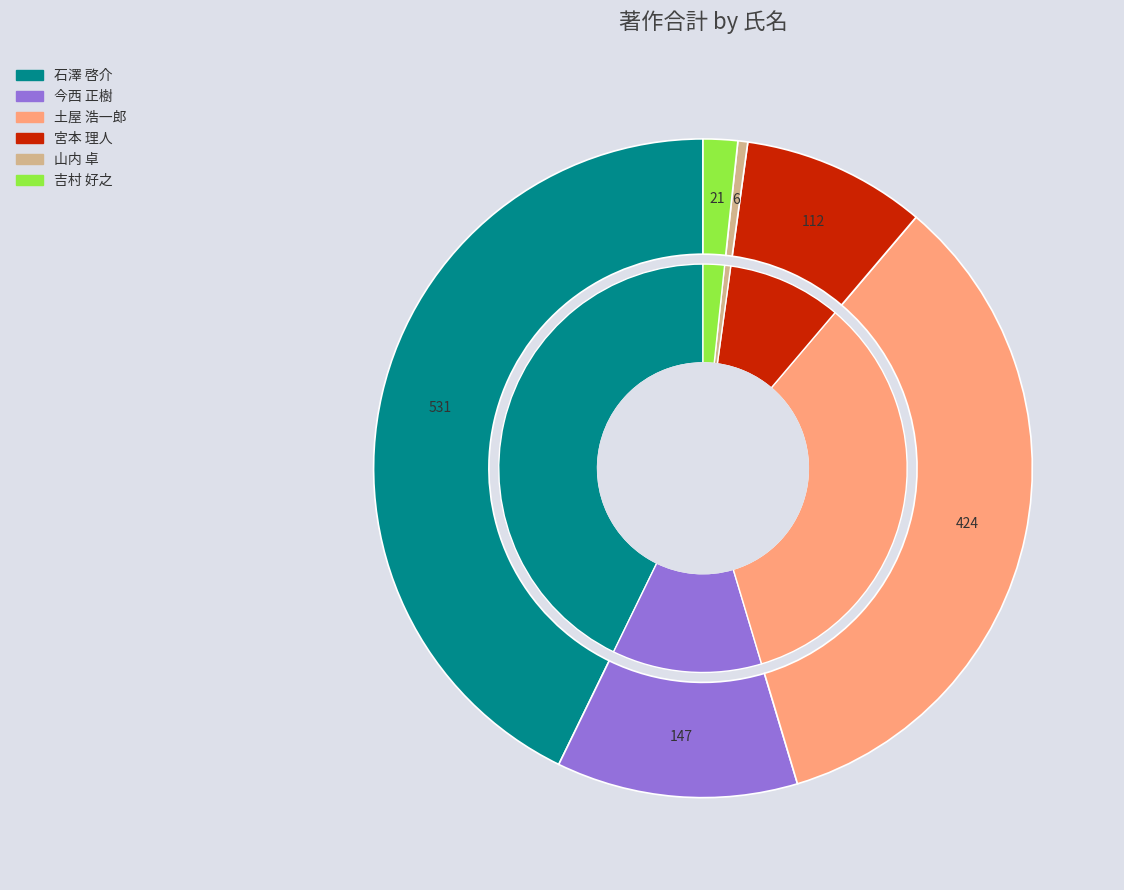

True or false: 石澤 啓介 accounts for 43% of the total.

True